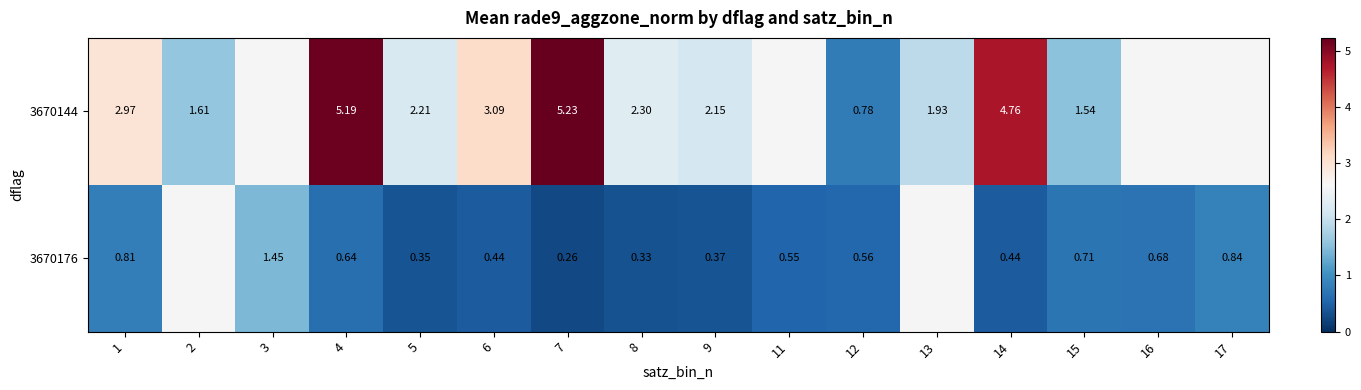

At which category is the sum across all series the highest?

4